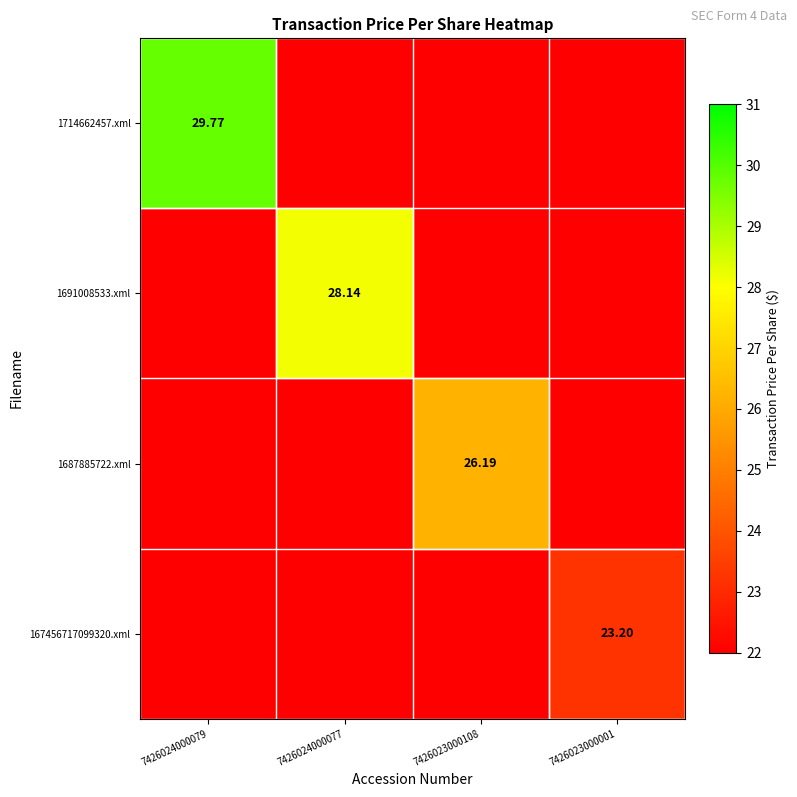

At how many categories does at least one series exceed 11?

4